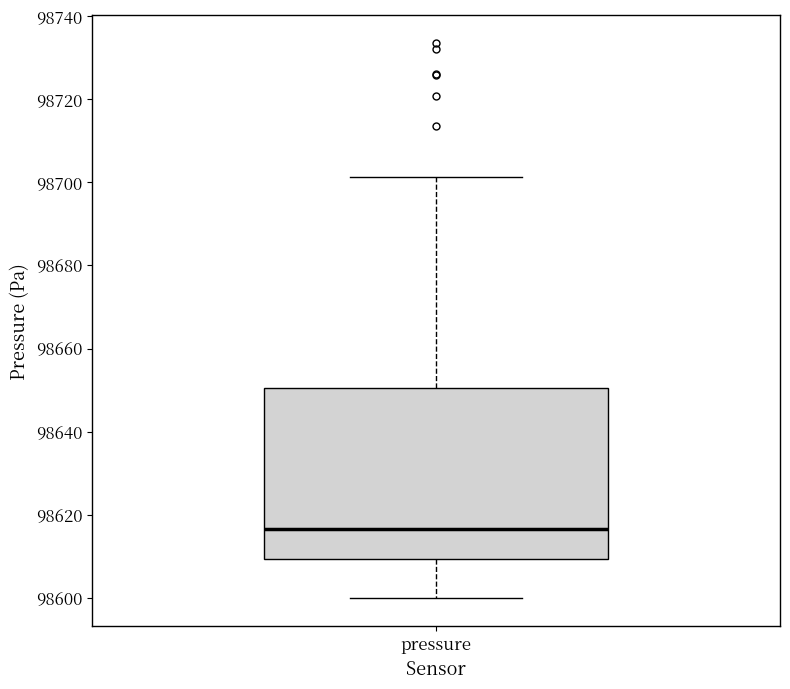

Transcribe this box plot: give where the median line is, the range the box spans, and where the two whiskers end, as read against the y-axis. The values are not printed on the chart, so give them approximately, as read against the axis.

median 98616, box 98610 to 98650, whiskers 98600 to 98702